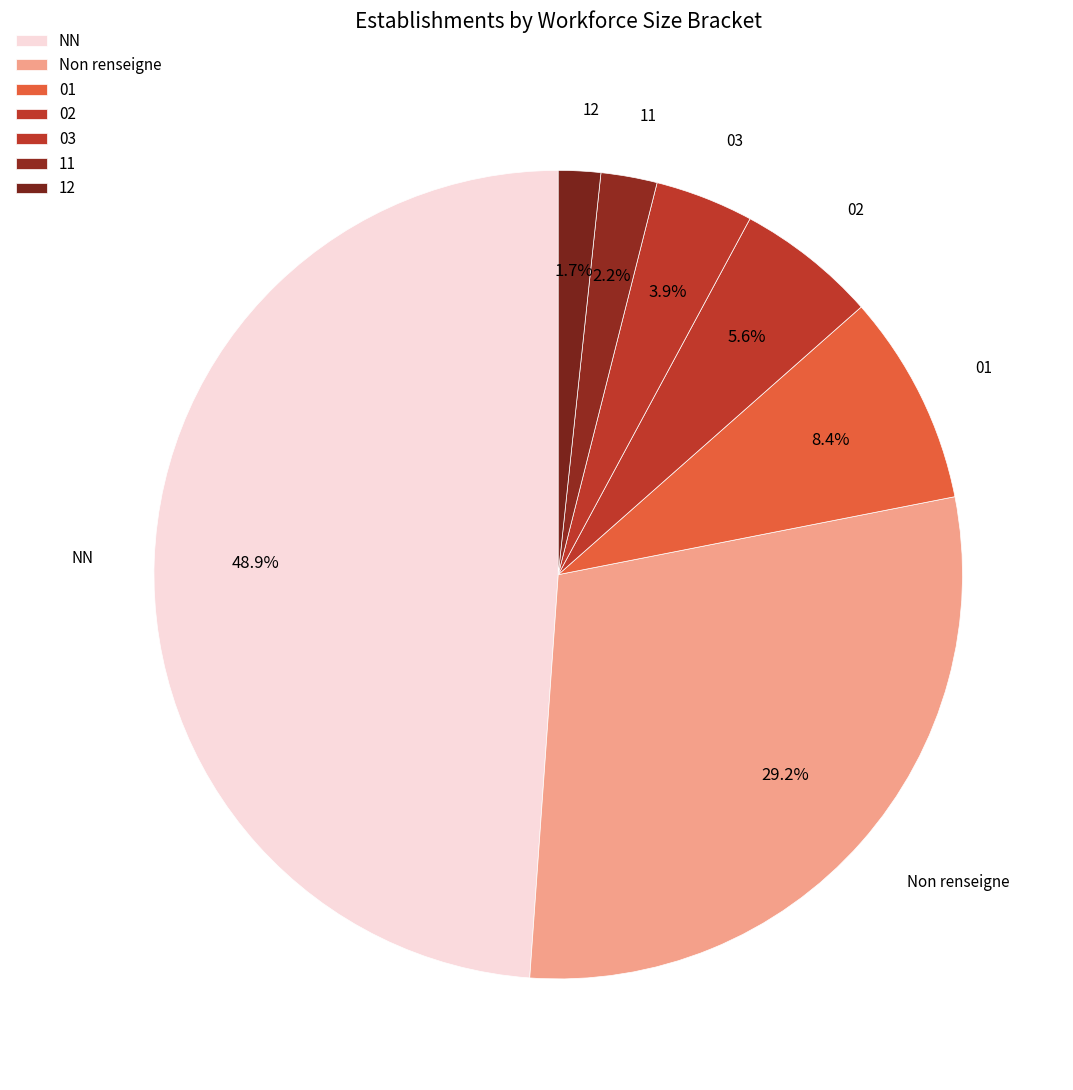

How many segments does this pie chart have?

7